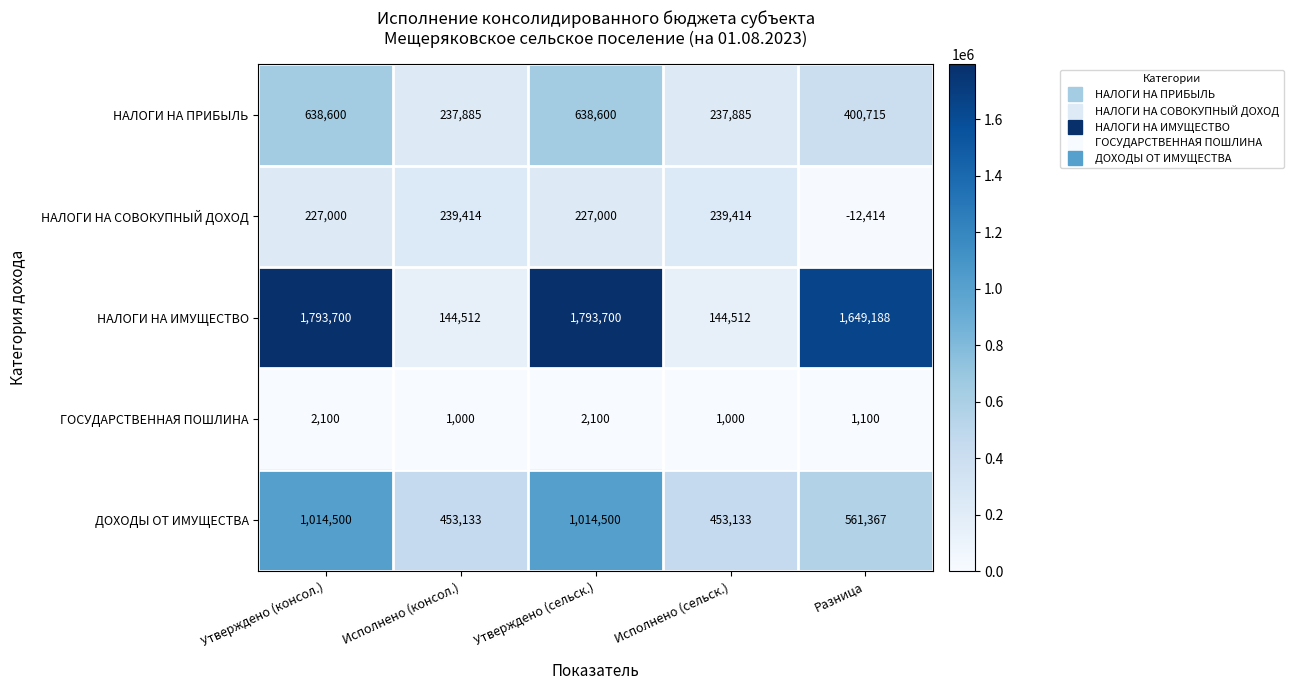

How many positive values does the НАЛОГИ НА СОВОКУПНЫЙ ДОХОД series have?

4